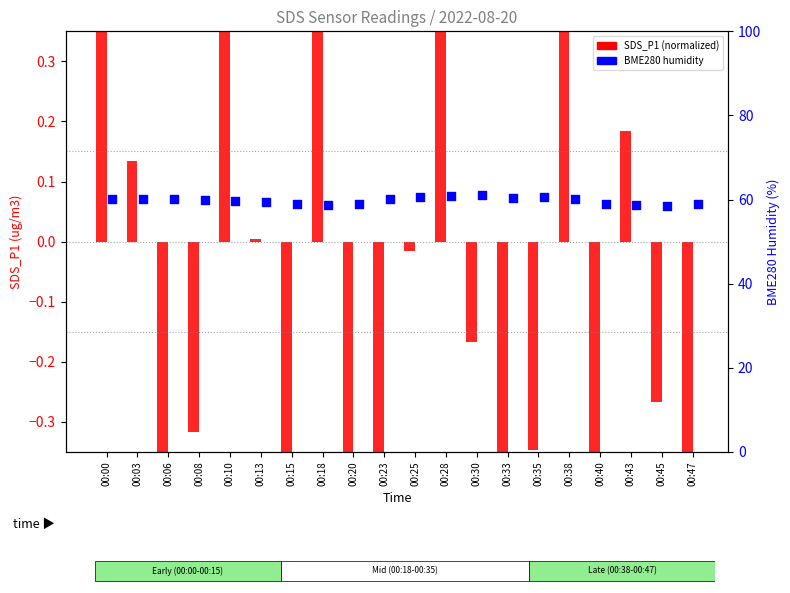

What is the total value across all series at 00:25?

60.6